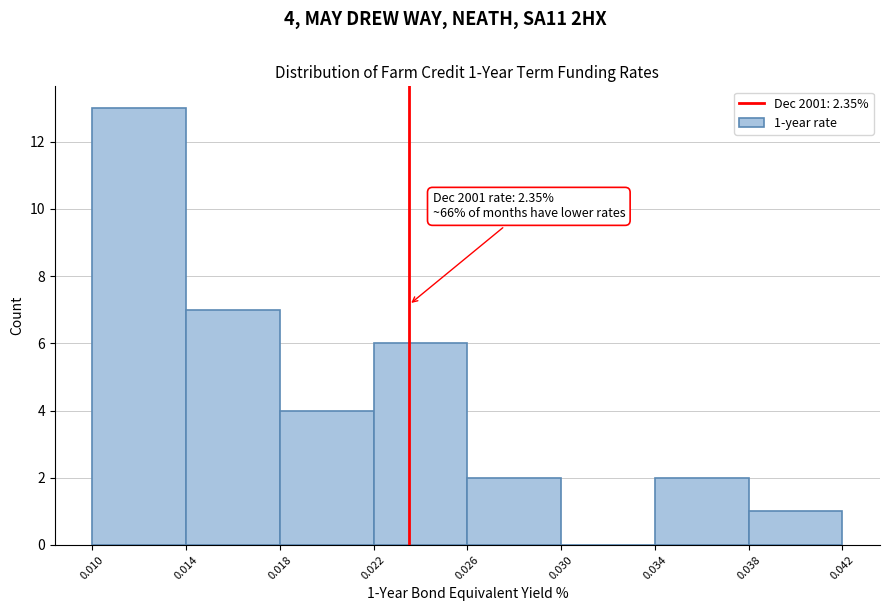

Which range on the x-axis has the tallest bar?

0.010 to 0.014